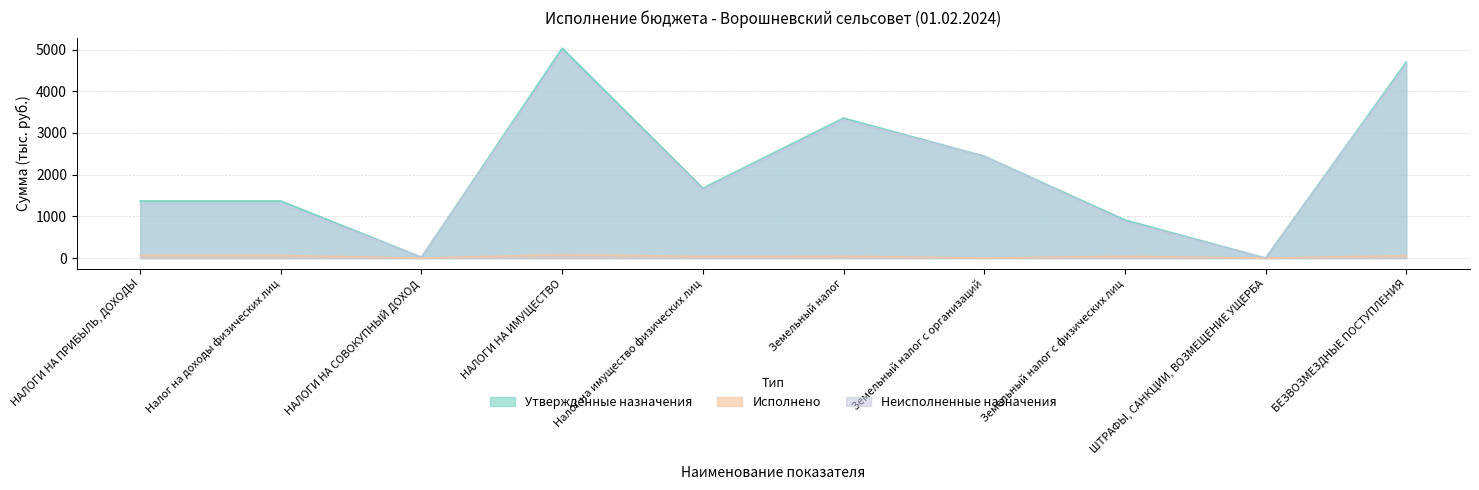

Where is the first local maximum for Неисполненные назначения?

НАЛОГИ НА ИМУЩЕСТВО